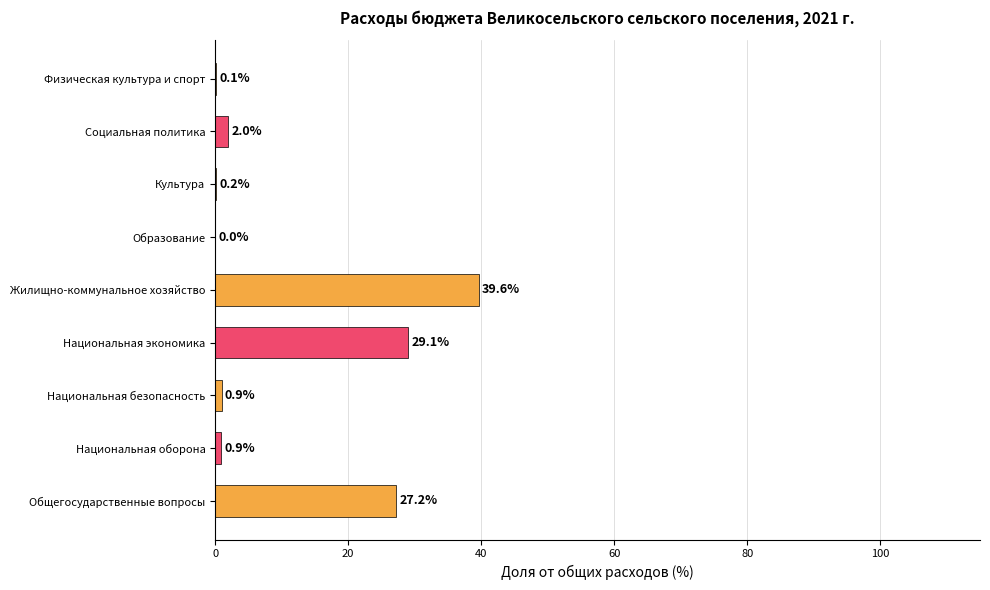

What is the label of the 9th bar from the left?

Физическая культура и спорт